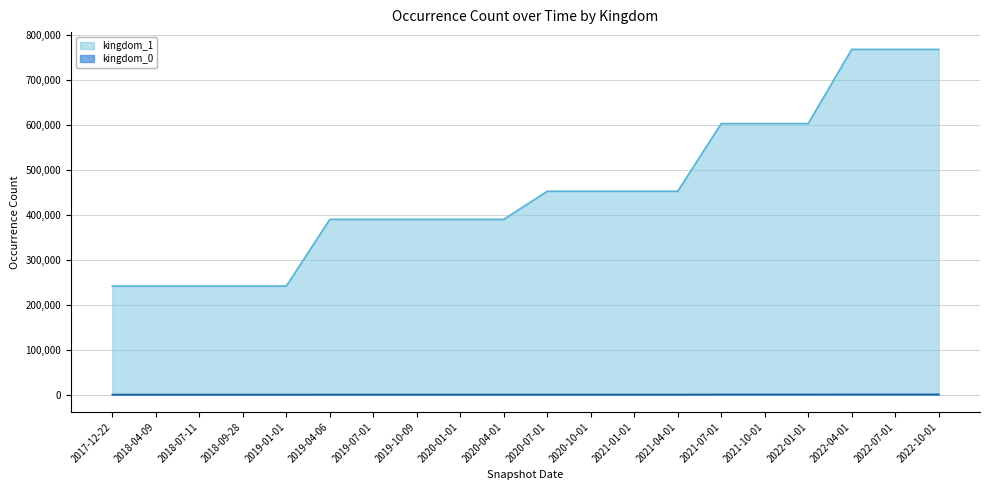

At 2019-07-01, list the series in order from smallest to largest.

kingdom_0, kingdom_1